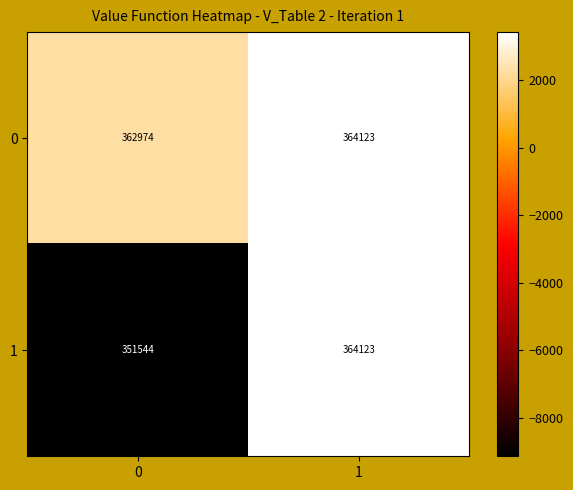

Rank the series by their average value, from lowest to highest.

1, 0